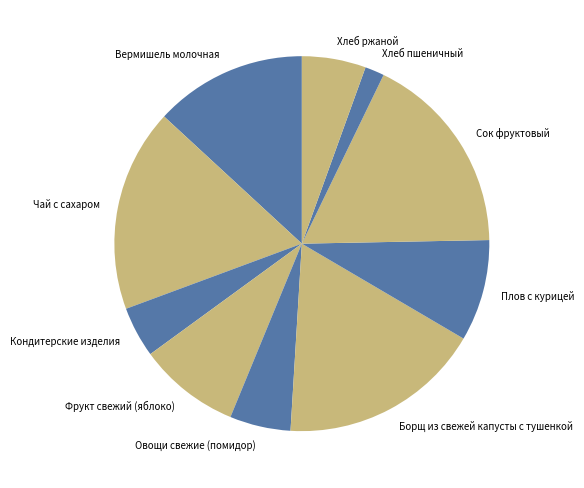

Does Чай с сахаром account for over 50% of the chart?

No